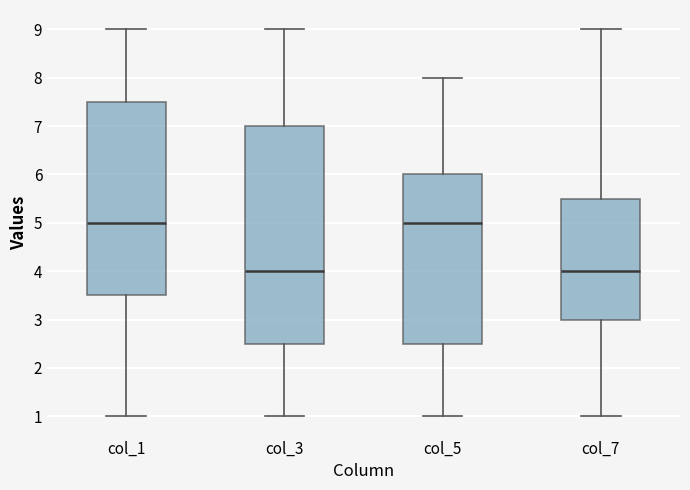

Reading left to right, read every box against the y-axis: the position of its median line, the range the box covers, and the ends of its whiskers. The values are not printed on the chart, so give them approximately, as read against the axis.

col_1: median 5.0, box 3.5 to 7.5, whiskers 1.0 to 9.0
col_3: median 4.0, box 2.5 to 7.0, whiskers 1.0 to 9.0
col_5: median 5.0, box 2.5 to 6.0, whiskers 1.0 to 8.0
col_7: median 4.0, box 3.0 to 5.5, whiskers 1.0 to 9.0